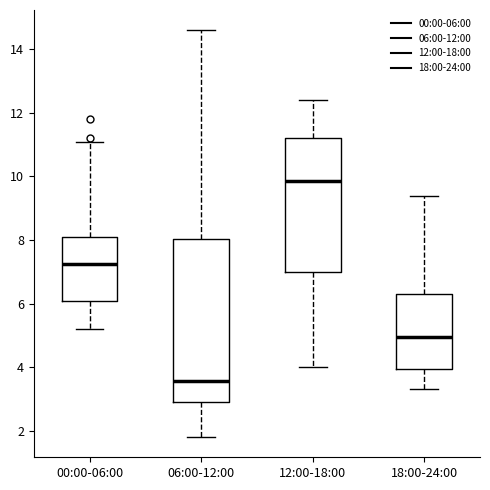

Reading left to right, read every box against the y-axis: the position of its median line, the range the box covers, and the ends of its whiskers. The values are not printed on the chart, so give them approximately, as read against the axis.

00:00-06:00: median 7.2, box 6.0 to 8.2, whiskers 5.2 to 11.2
06:00-12:00: median 3.6, box 3.0 to 8.0, whiskers 1.8 to 14.6
12:00-18:00: median 9.8, box 7.0 to 11.2, whiskers 4.0 to 12.4
18:00-24:00: median 5.0, box 4.0 to 6.4, whiskers 3.4 to 9.4